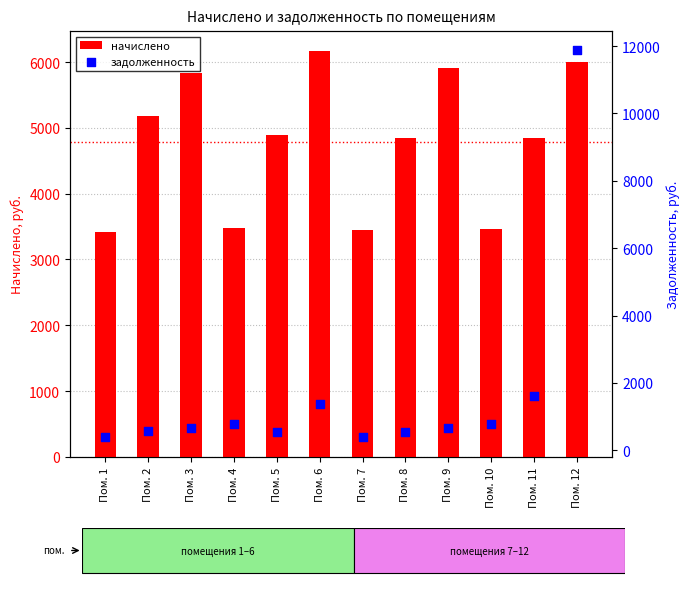

At how many categories does at least one series exceed 11396?

1